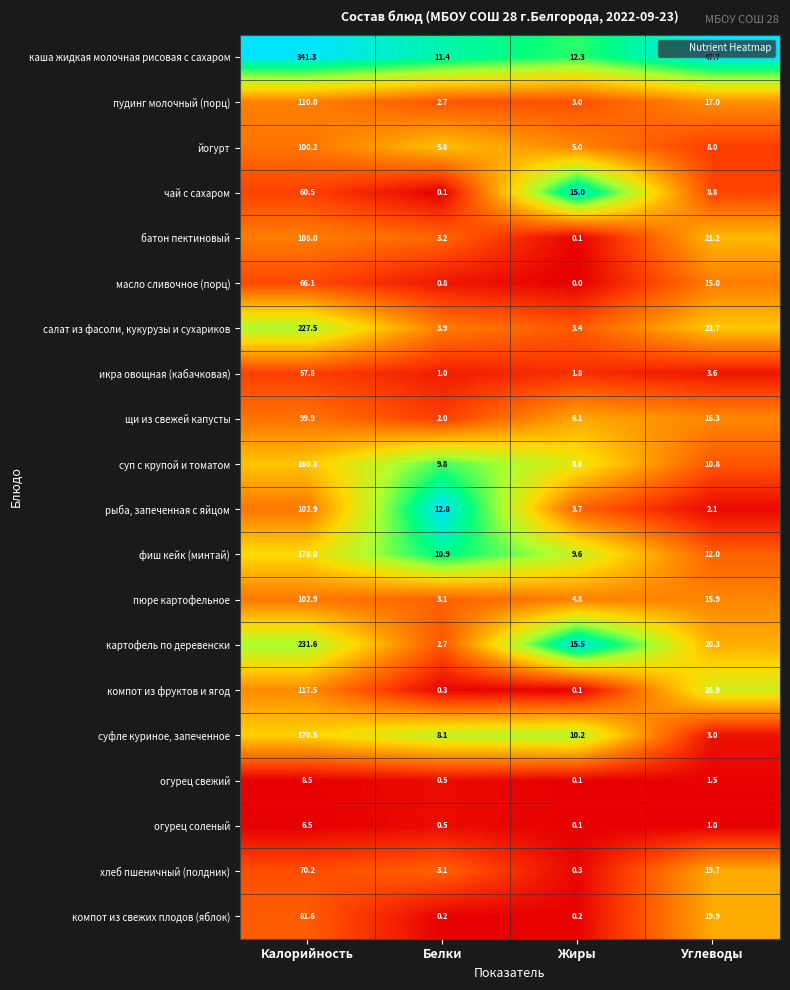

What is the difference between the maximum and minimum values in the компот из свежих плодов (яблок) series?

81.4